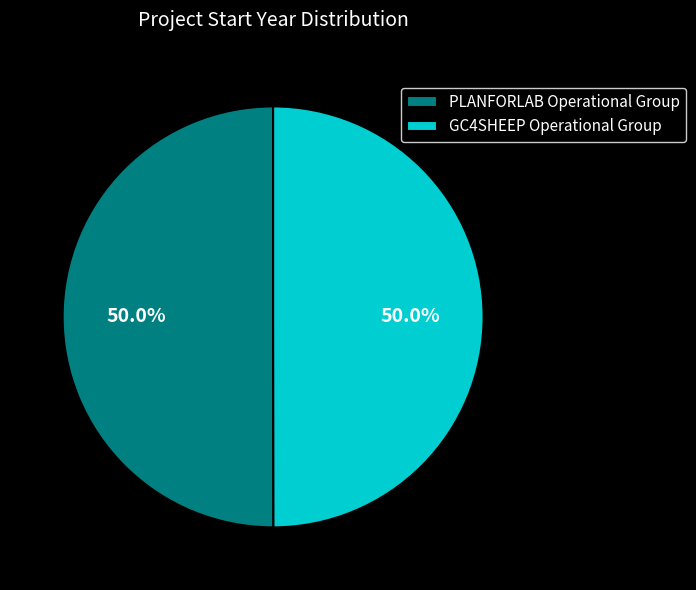

Approximately how many times larger is the value at GC4SHEEP Operational Group compared to PLANFORLAB Operational Group?

1.0